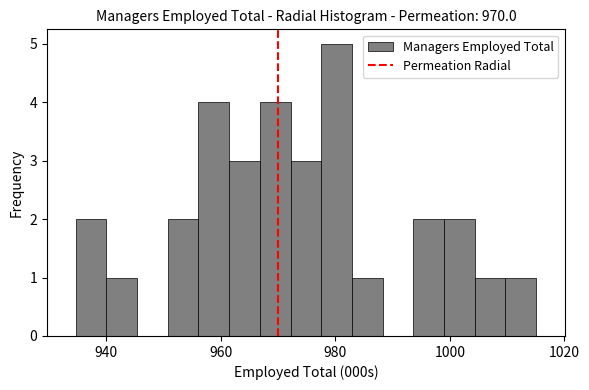

Read against the x-axis, roughly where is the centre of the tallest bar?

980